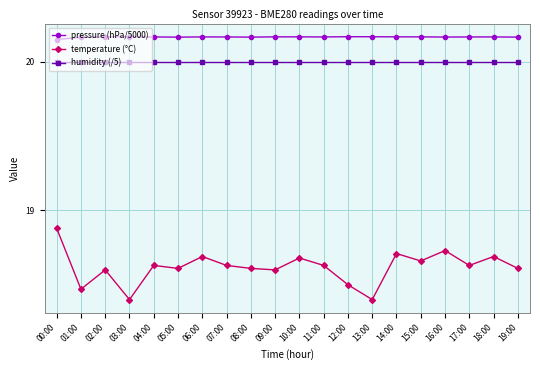

Which series has the largest total across all categories?

pressure (hPa/5000)